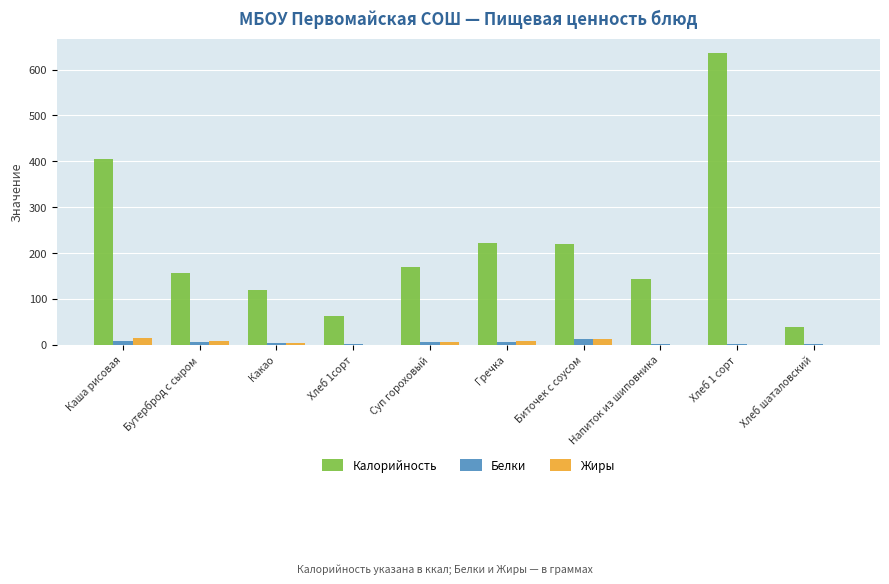

At which category does the chart reach its peak across all series?

Хлеб 1 сорт